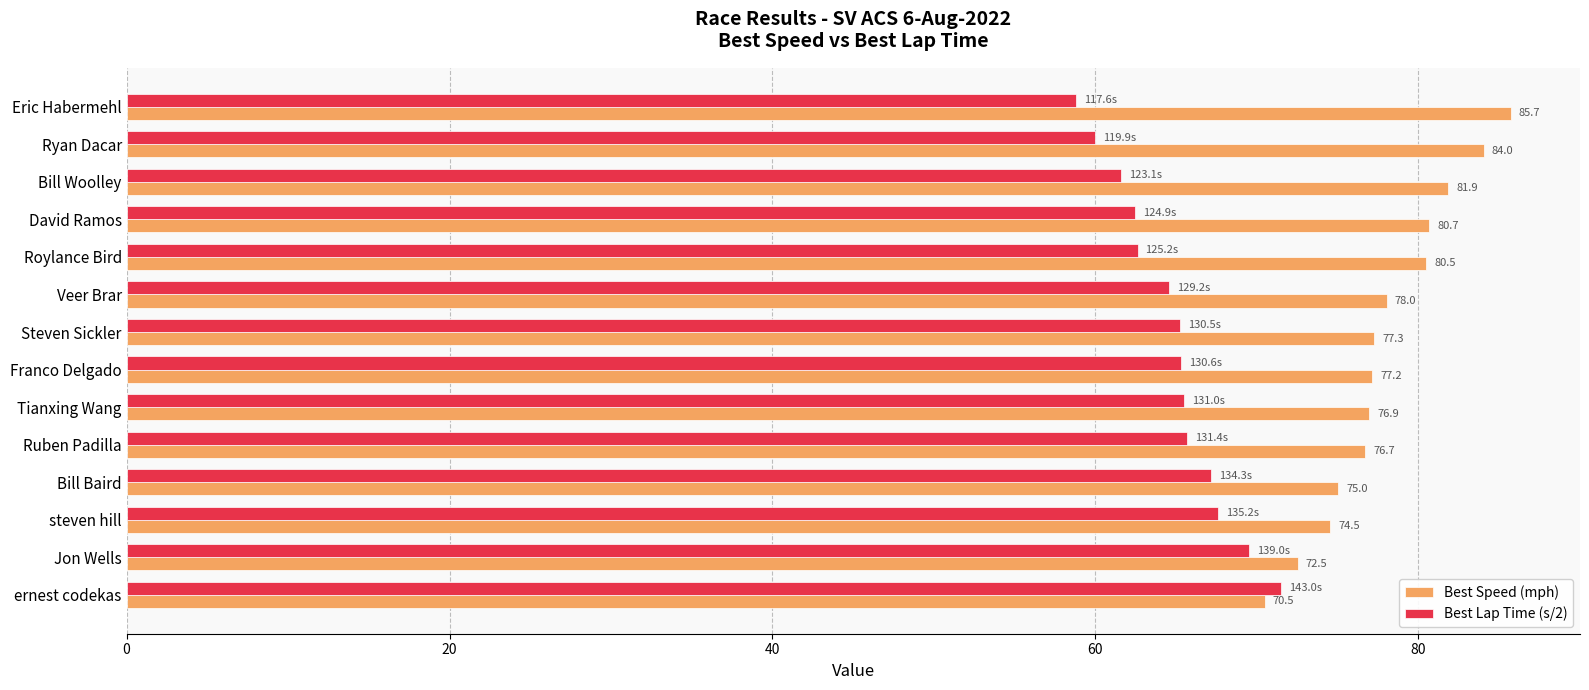

What is the spread (max minus min) of values at Bill Woolley?

20.3